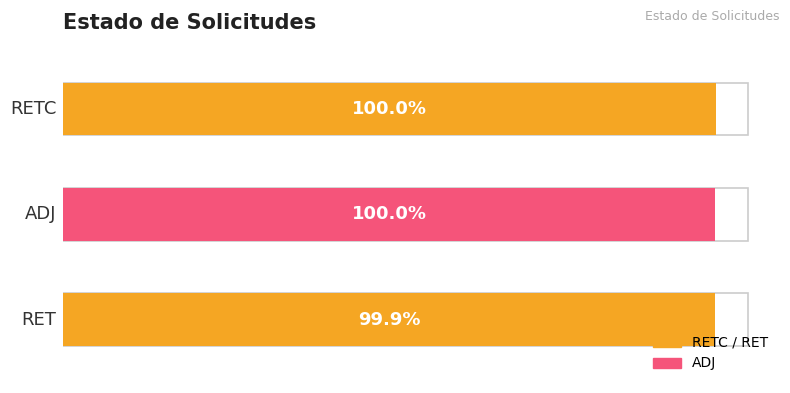

Which has a higher value, ADJ or RETC?

RETC